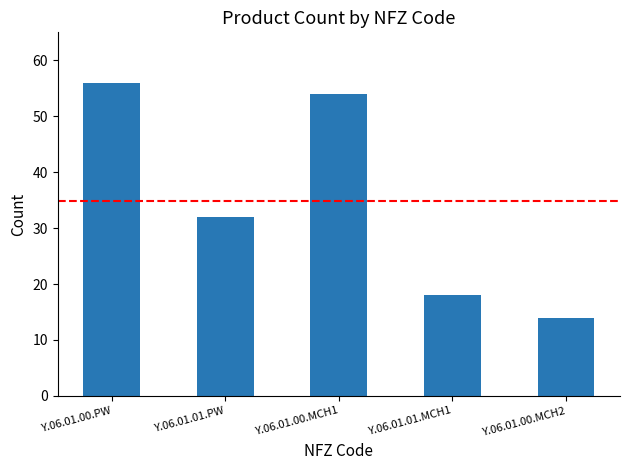

What is the difference between the values at Y.06.01.01.MCH1 and Y.06.01.00.PW?

38